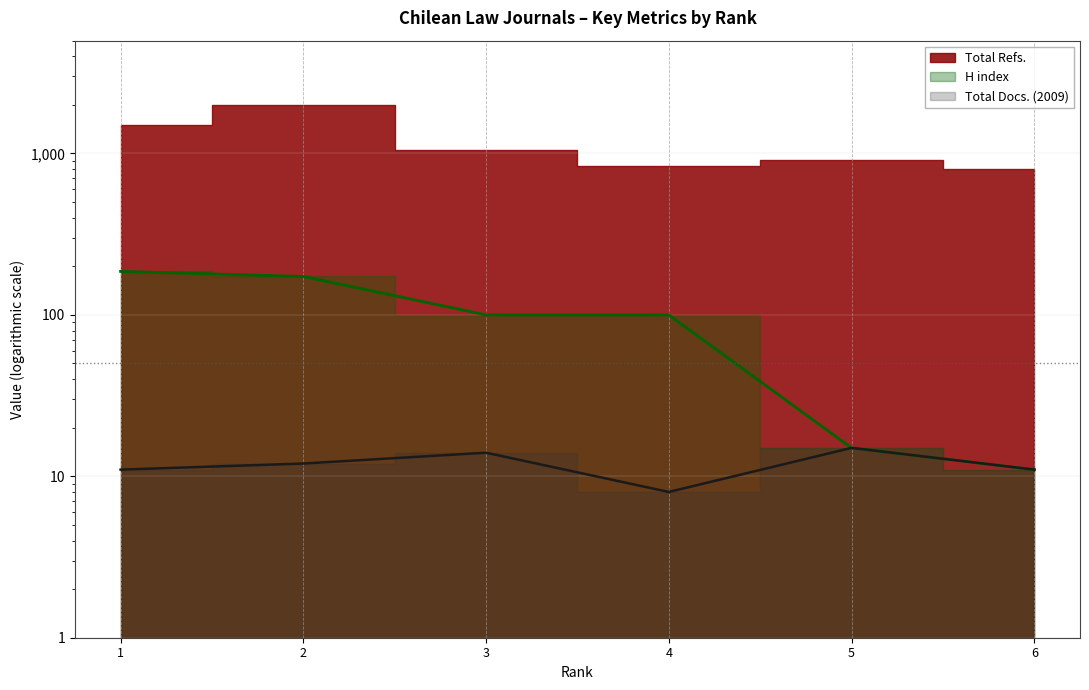

Read the H index value at 1, to the nearest 5.

185